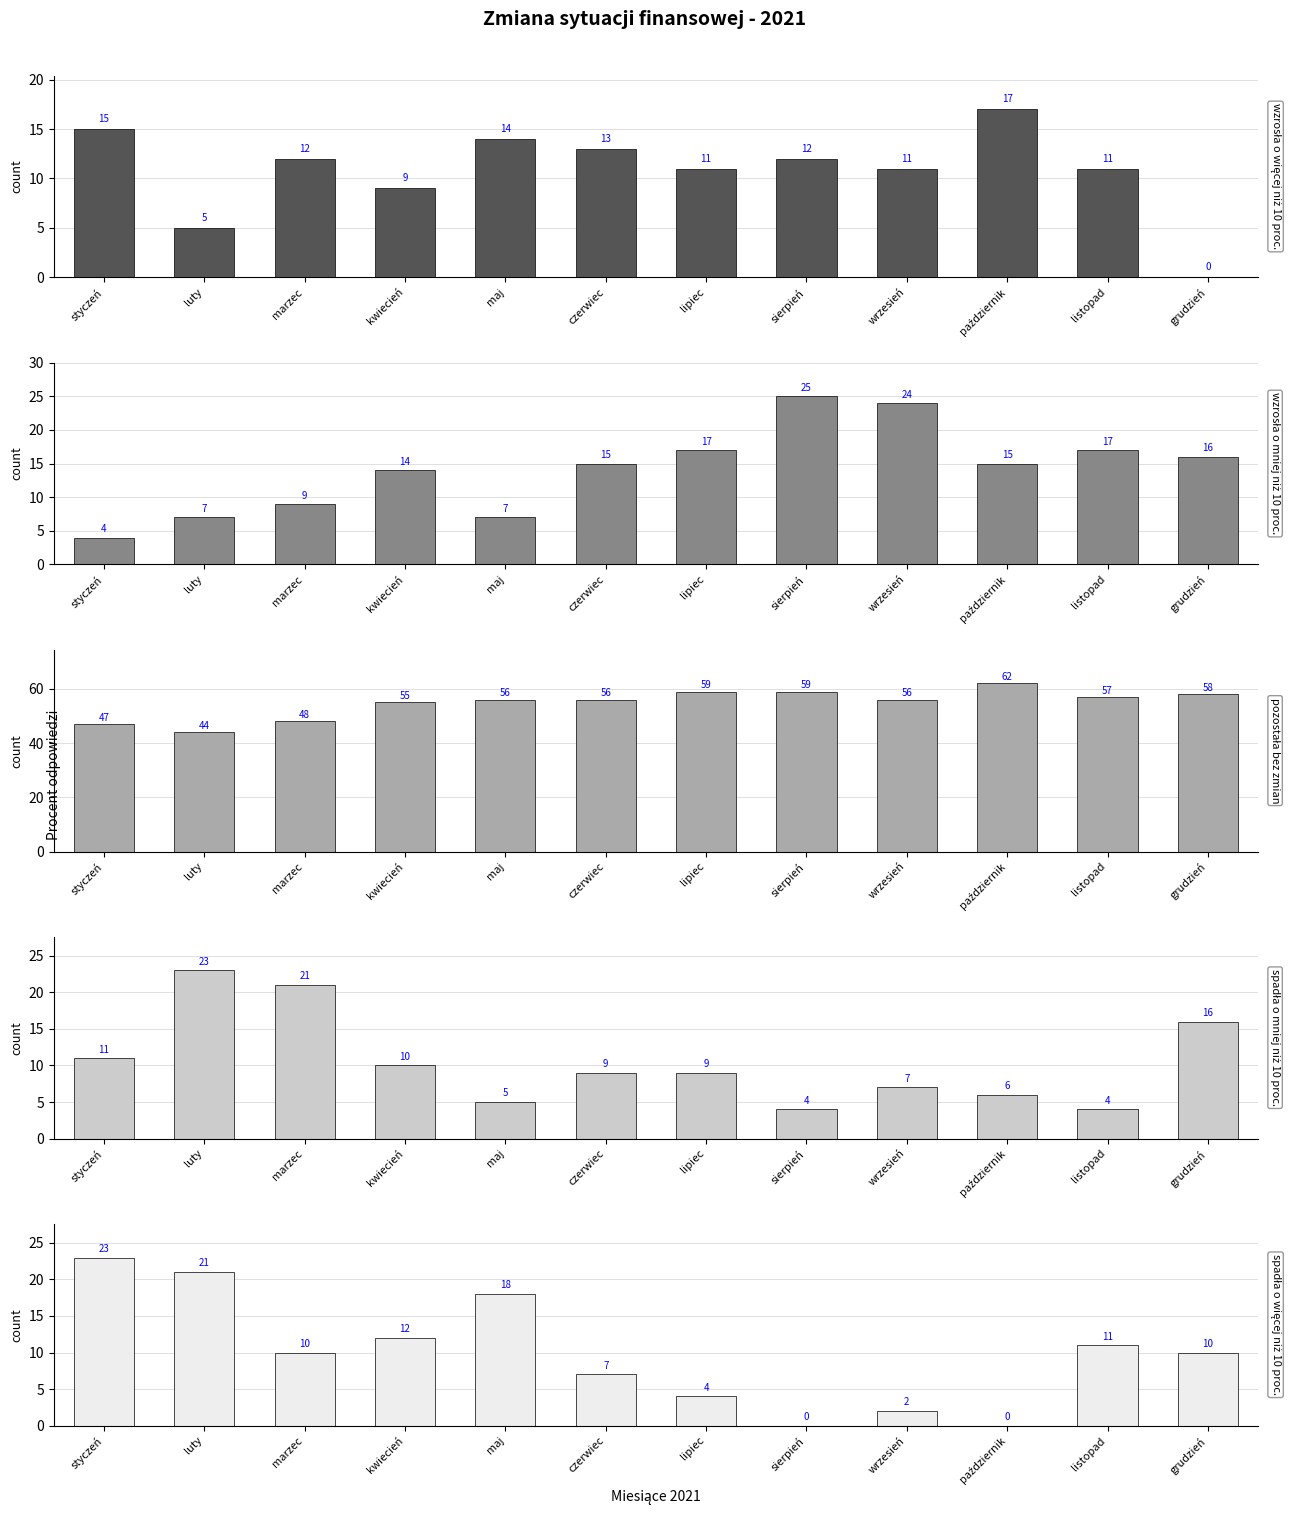

How many distinct data groups are displayed?

5